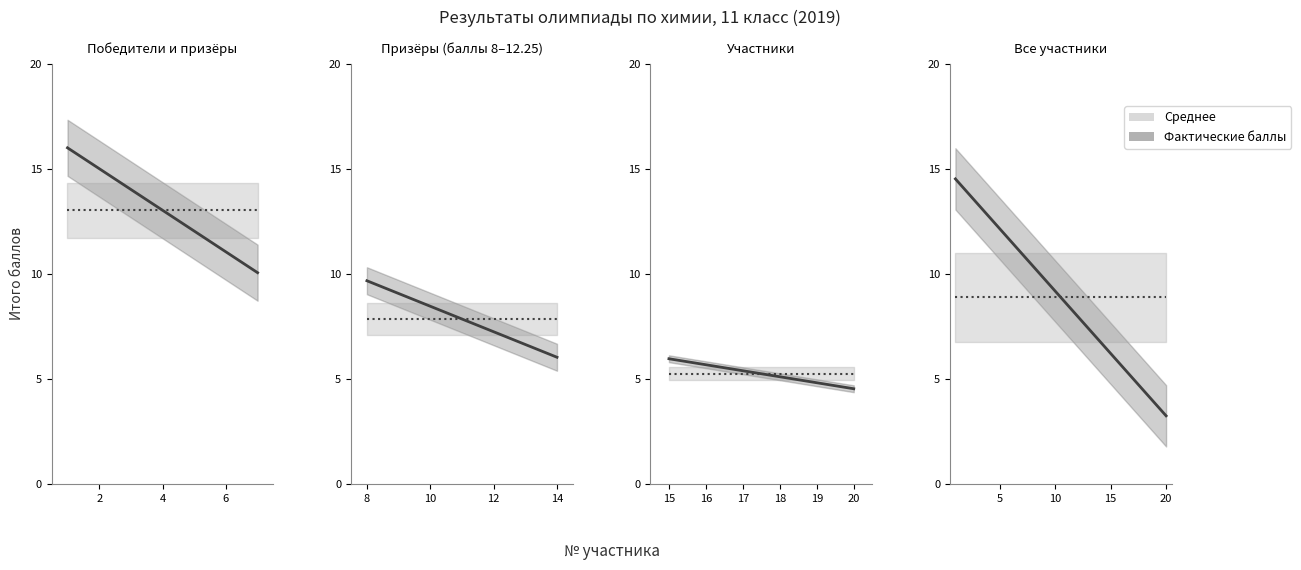

The Среднее series shows 13.7 at 6. True or false?

False